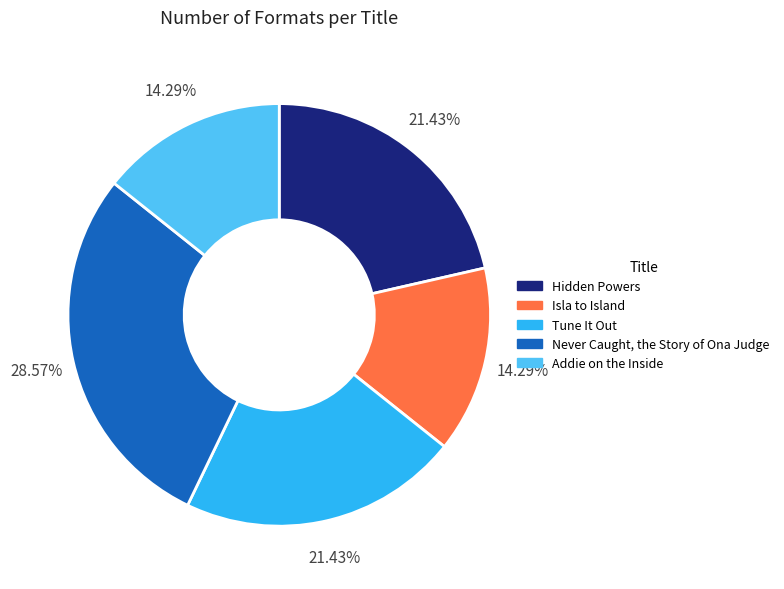

What percentage is the Addie on the Inside slice, to the nearest percent?

14%